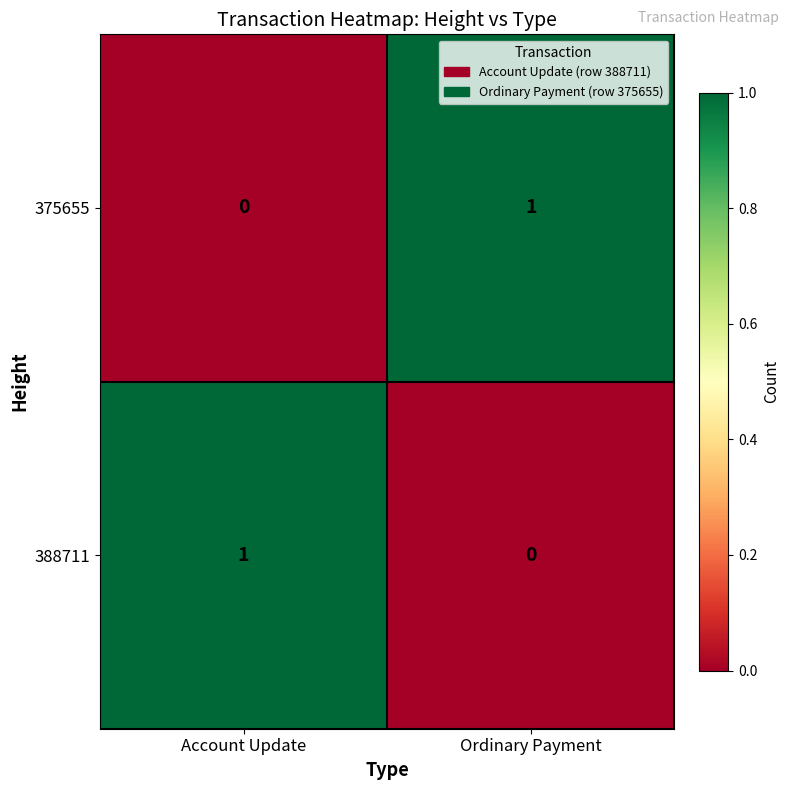

The 375655 series shows 2 at Ordinary Payment. True or false?

False